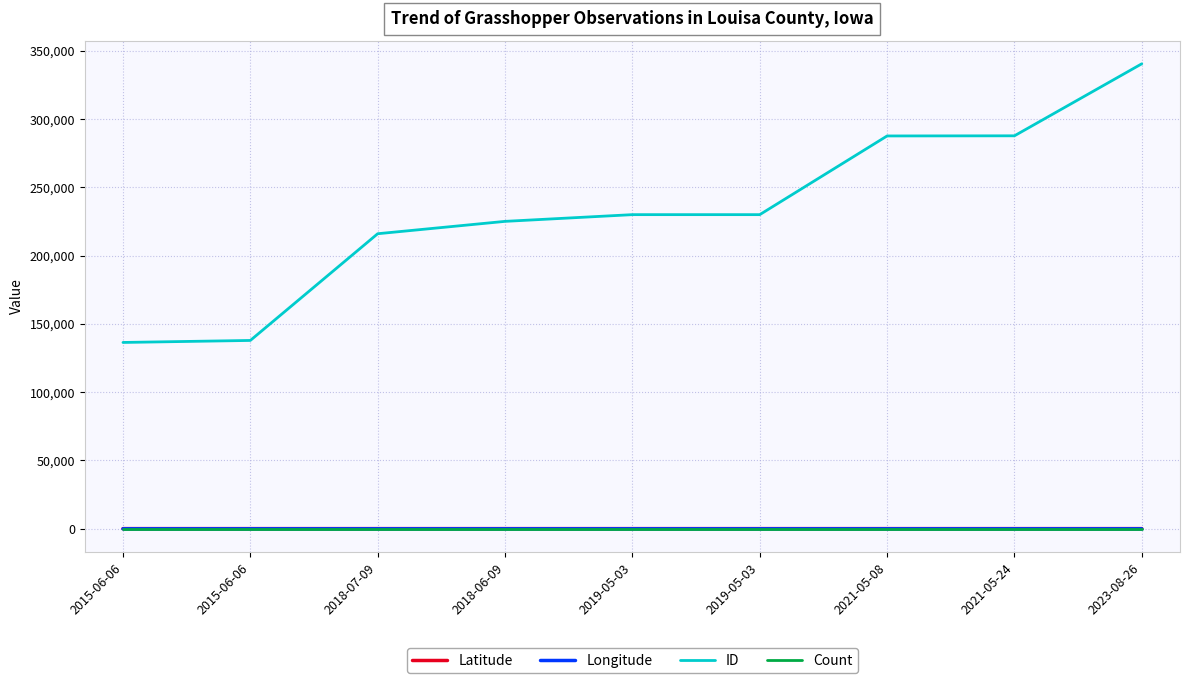

What is the sum of the Longitude values at 2021-05-24 and 2015-06-06?

-182.4